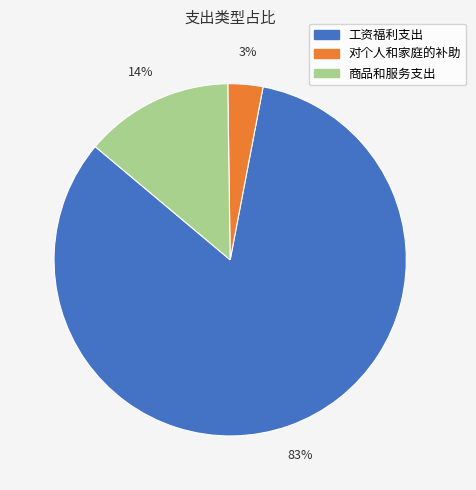

To the nearest percent, what is the difference between the largest and smallest slice percentages?

80%